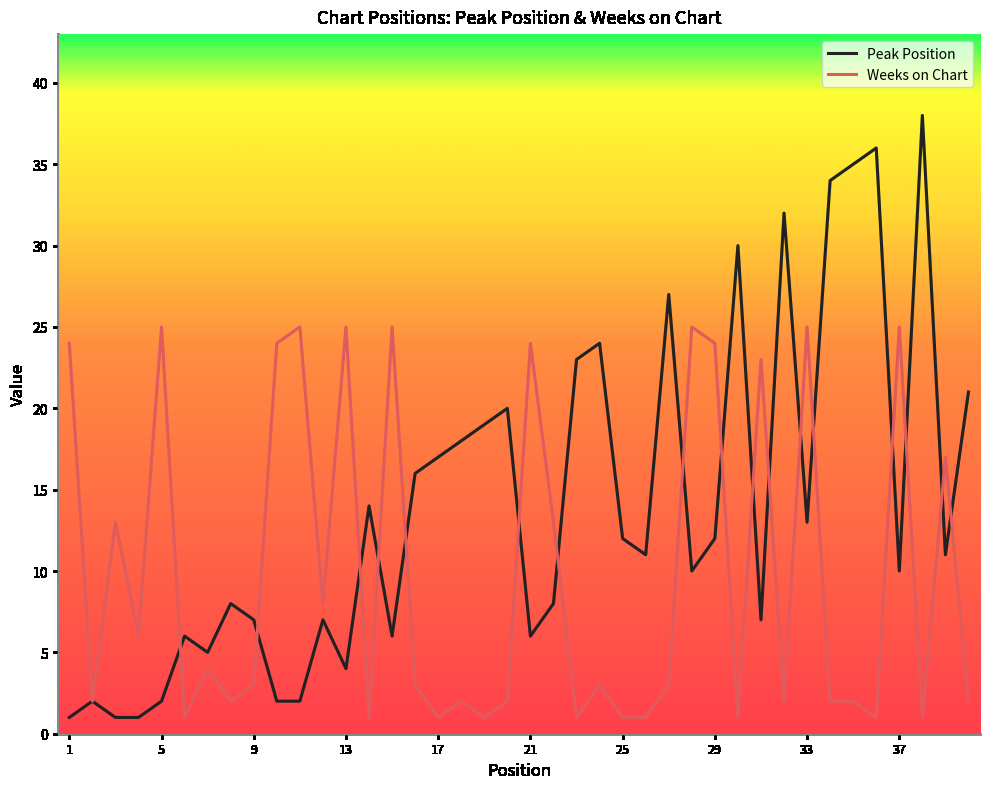

Which series ends up on top after the final intersection of Peak Position and Weeks on Chart?

Peak Position